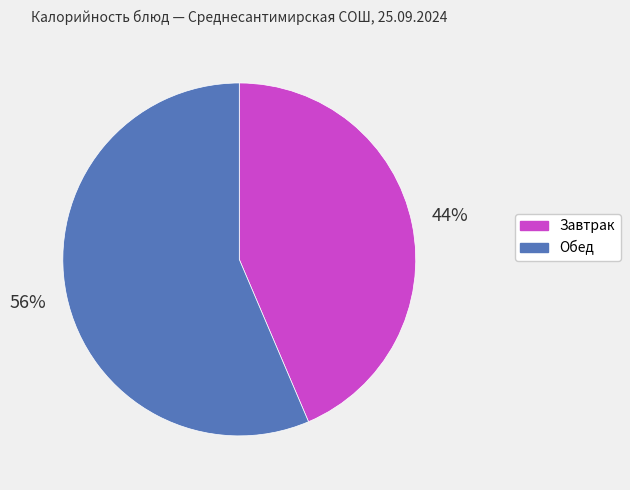

Does any single category account for the majority?

Yes